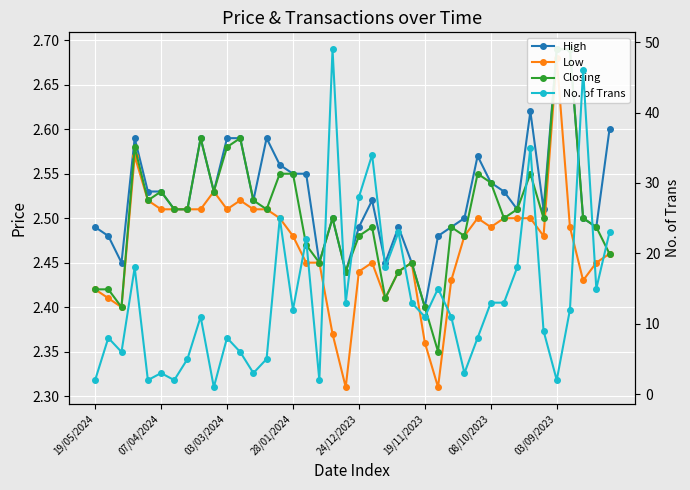

Which series ends up on top after the final intersection of Low and No. of Trans?

No. of Trans